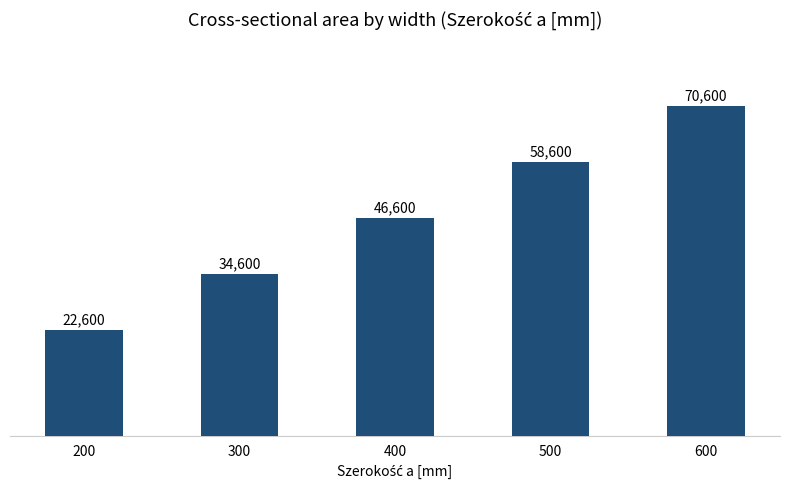

What is the difference between the values at 500 and 400?

12000